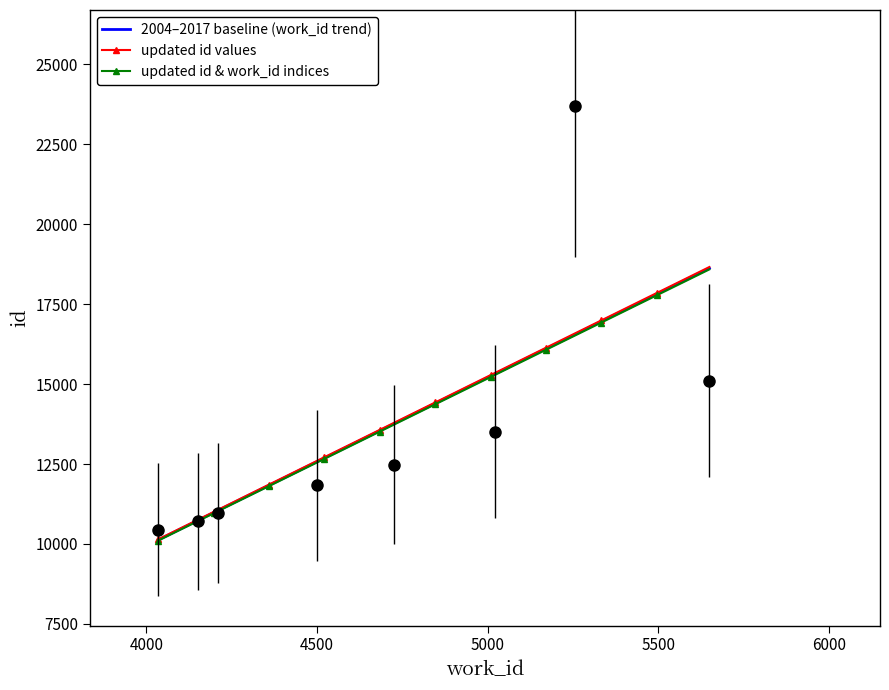

True or false: there are more than 1 points higher than both neighbors.

False